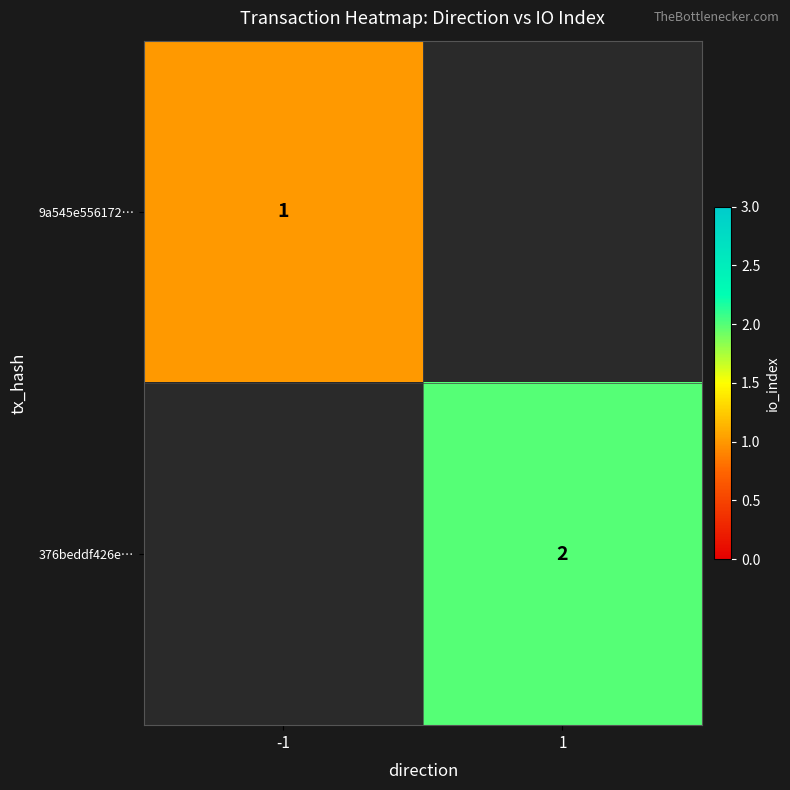

Is the value of 9a545e556172… at -1 greater than the value of 376beddf426e… at 1?

No